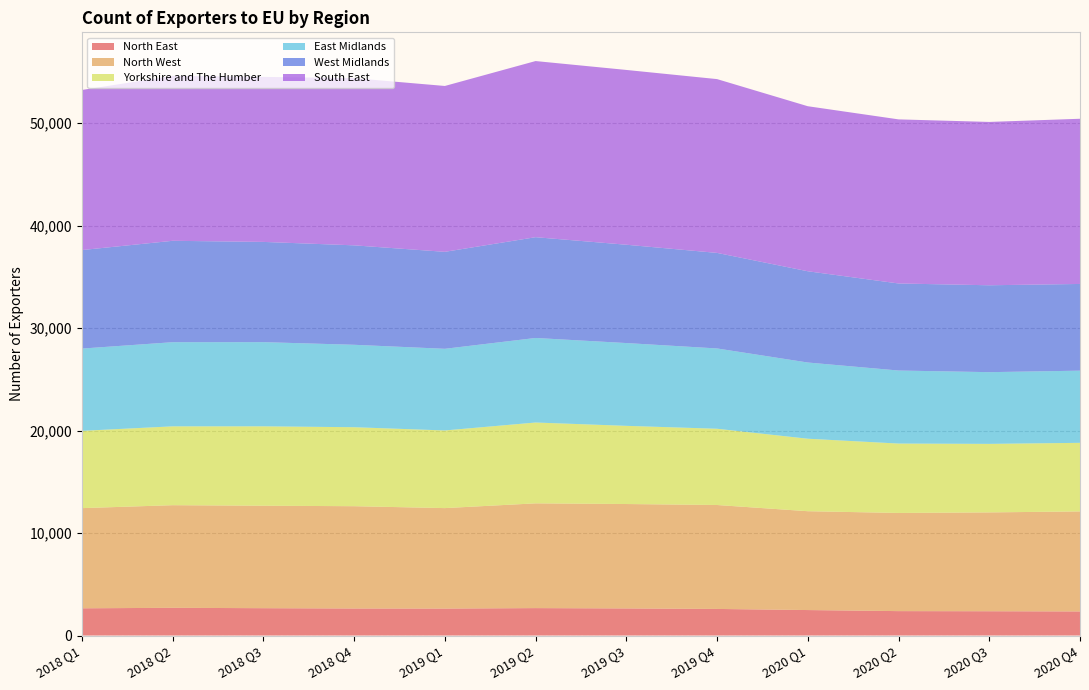

Reading right to left, what are all the values shown in this chart?

North East: 2020 Q4=2350	2020 Q3=2369	2020 Q2=2381	2020 Q1=2485	2019 Q4=2594	2019 Q3=2643	2019 Q2=2675	2019 Q1=2630	2018 Q4=2637	2018 Q3=2667	2018 Q2=2703	2018 Q1=2656
North West: 2020 Q4=9760	2020 Q3=9645	2020 Q2=9579	2020 Q1=9646	2019 Q4=10142	2019 Q3=10189	2019 Q2=10222	2019 Q1=9804	2018 Q4=9982	2018 Q3=9999	2018 Q2=10015	2018 Q1=9775
Yorkshire and The Humber: 2020 Q4=6693	2020 Q3=6687	2020 Q2=6772	2020 Q1=7074	2019 Q4=7441	2019 Q3=7629	2019 Q2=7889	2019 Q1=7577	2018 Q4=7708	2018 Q3=7748	2018 Q2=7694	2018 Q1=7542
East Midlands: 2020 Q4=7043	2020 Q3=6999	2020 Q2=7127	2020 Q1=7436	2019 Q4=7836	2019 Q3=8079	2019 Q2=8250	2019 Q1=7968	2018 Q4=8044	2018 Q3=8215	2018 Q2=8212	2018 Q1=8028
West Midlands: 2020 Q4=8461	2020 Q3=8479	2020 Q2=8495	2020 Q1=8905	2019 Q4=9324	2019 Q3=9595	2019 Q2=9834	2019 Q1=9462	2018 Q4=9704	2018 Q3=9781	2018 Q2=9894	2018 Q1=9613
South East: 2020 Q4=16120	2020 Q3=15939	2020 Q2=16013	2020 Q1=16104	2019 Q4=16960	2019 Q3=17056	2019 Q2=17188	2019 Q1=16186	2018 Q4=16312	2018 Q3=16104	2018 Q2=16092	2018 Q1=15623